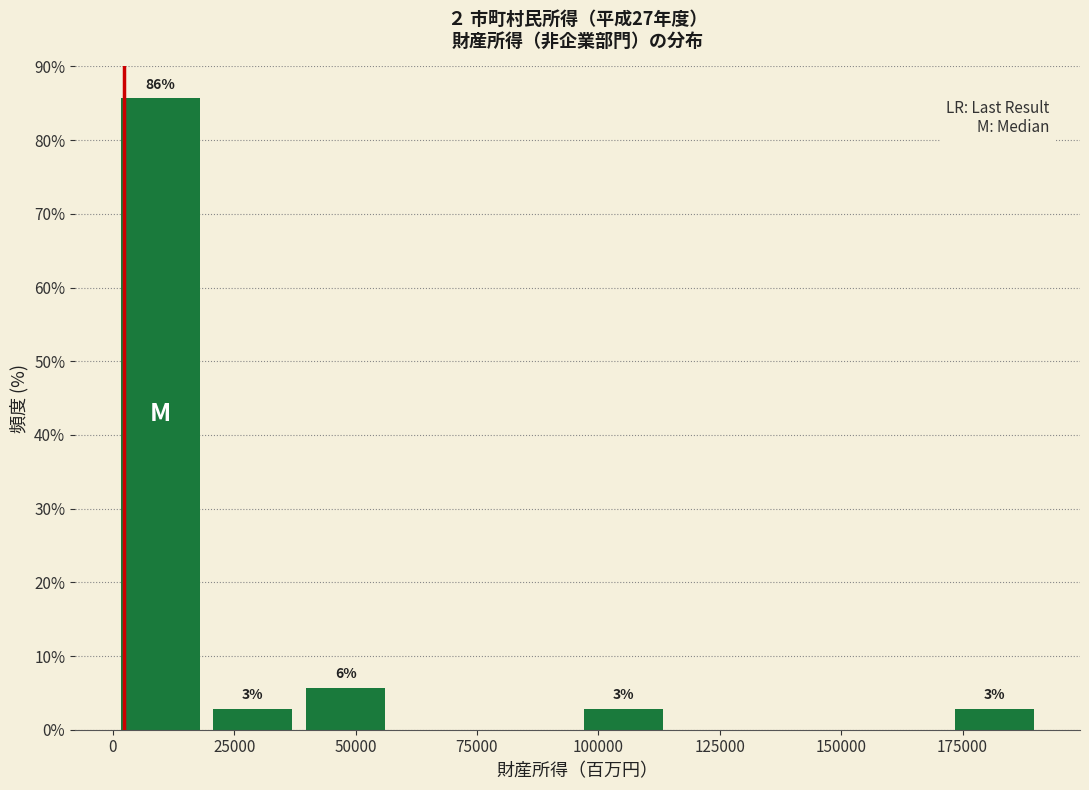

Around what value on the x-axis is the tallest bar? Give the approximate position of its centre, as read against the axis.

10000